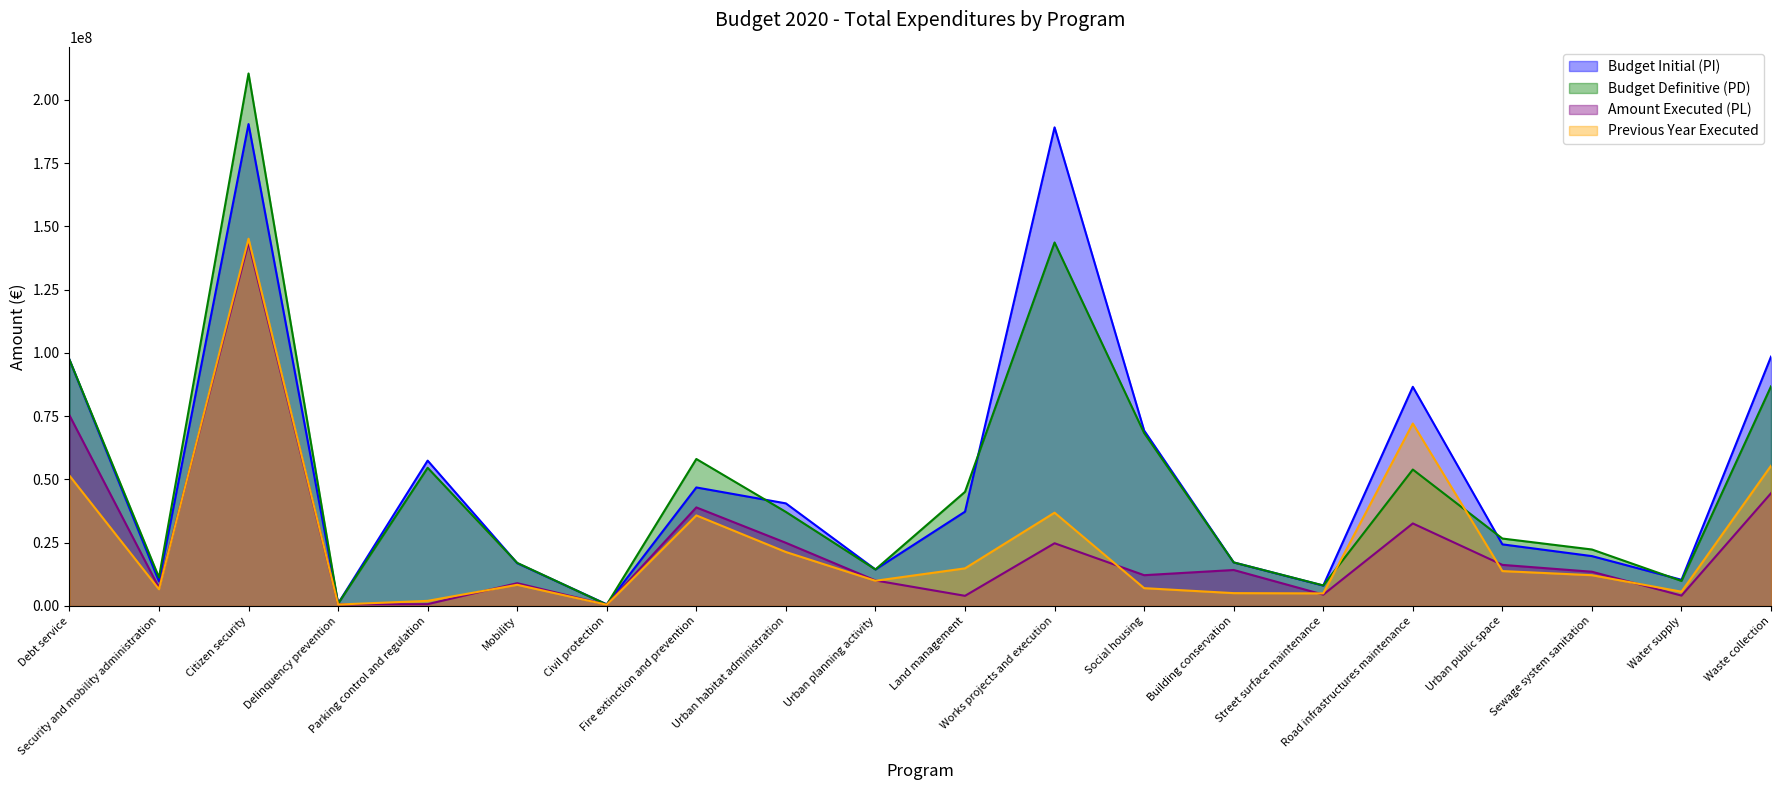

True or false: Amount Executed (PL) has more than 0 interior local peaks.

True